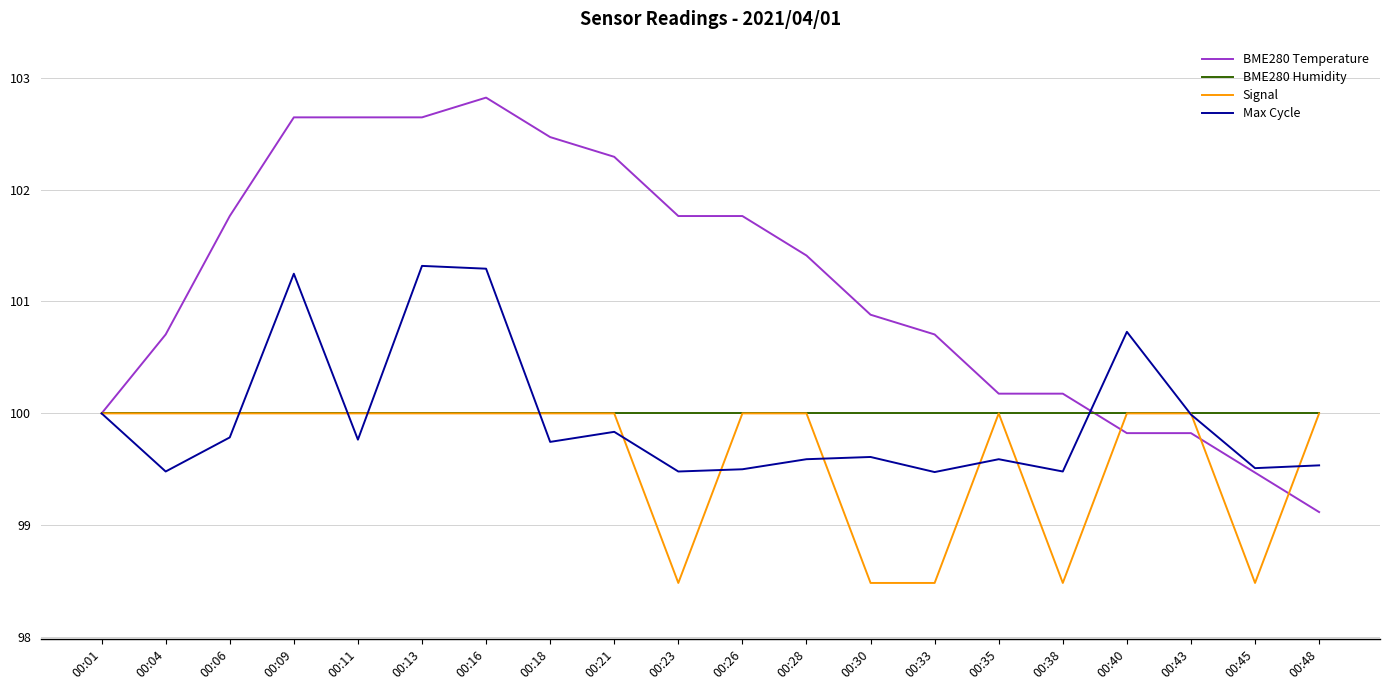

Which series has the widest spread of values?

BME280 Temperature